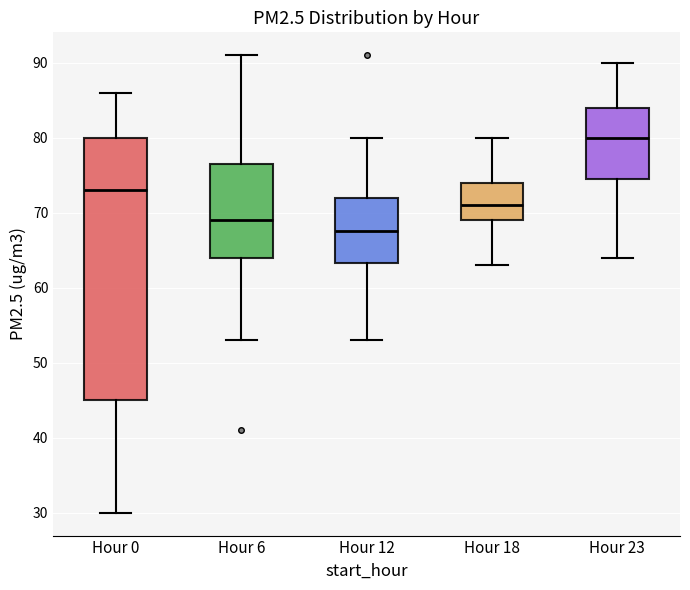

Where is the upper edge of the box for Hour 23 on the y-axis? The values are not printed on the chart, so give them approximately, as read against the axis.

84